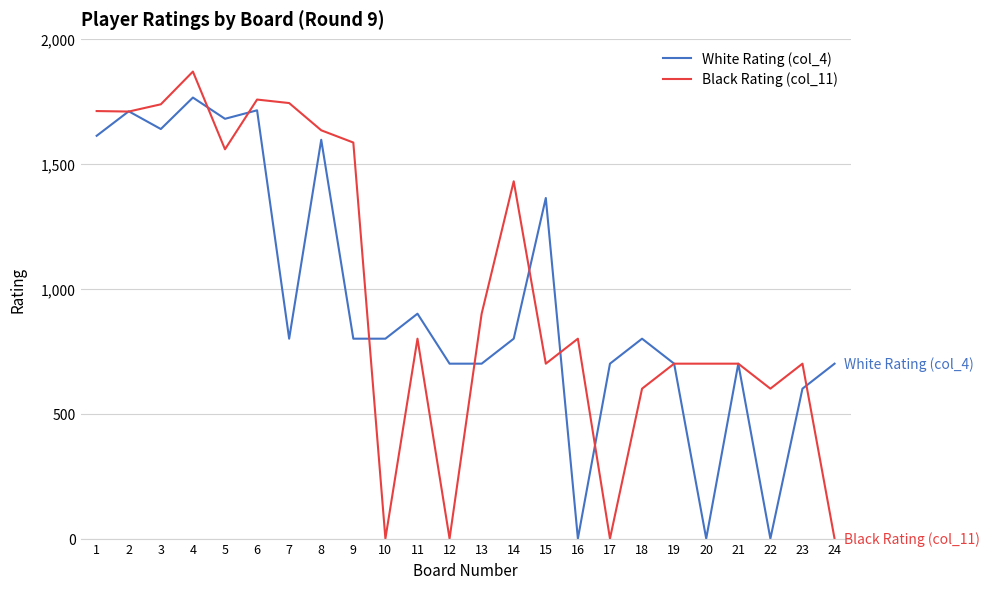

What is the maximum value shown in the chart?

1869